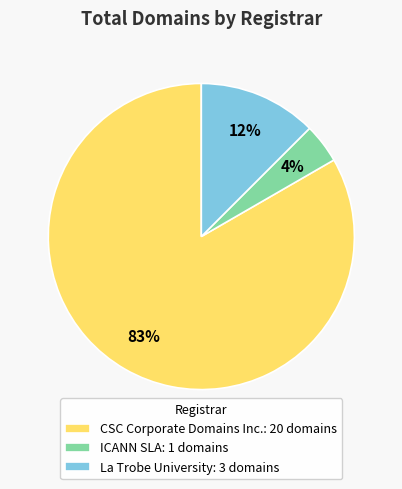

Which category accounts for the majority?

CSC Corporate Domains Inc.